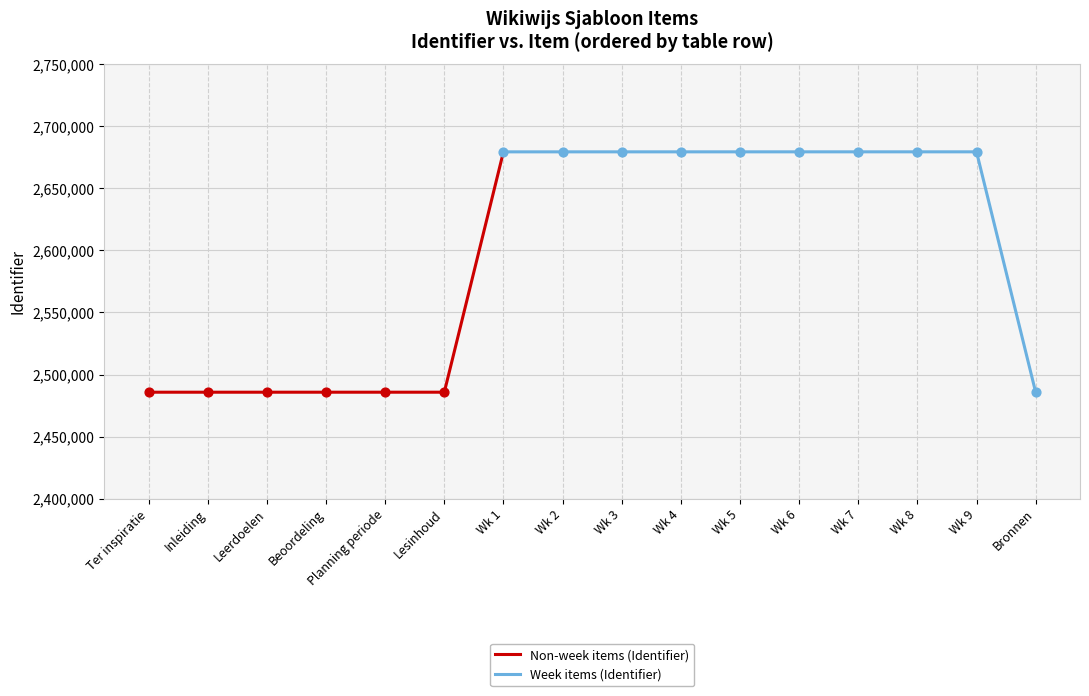

Approximately how many times larger is the value at Beoordeling compared to Wk 1?

0.9